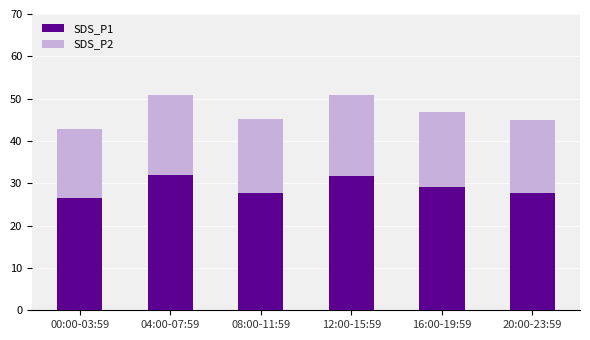

What is the maximum value for SDS_P2?

31.9